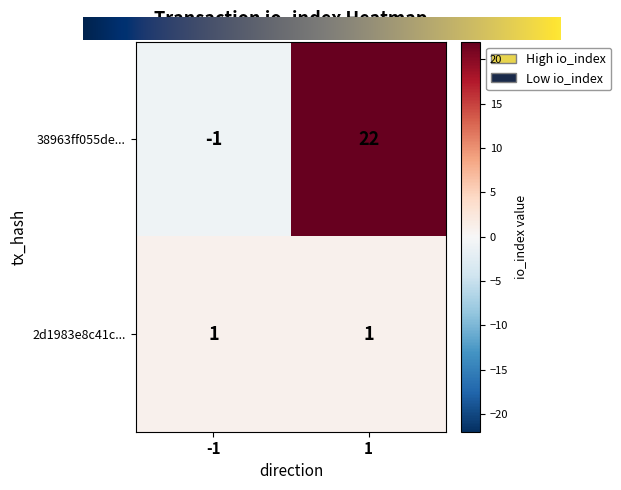

What is the sum of all 38963ff055de... values?

21